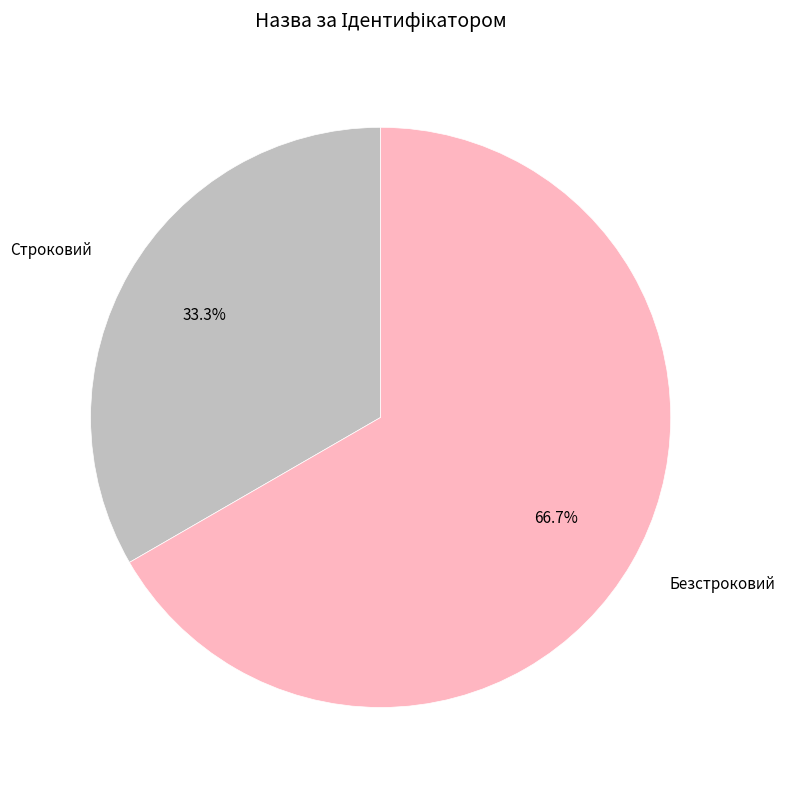

Combined, what portion of the pie is Безстроковий and Строковий?

100.0%